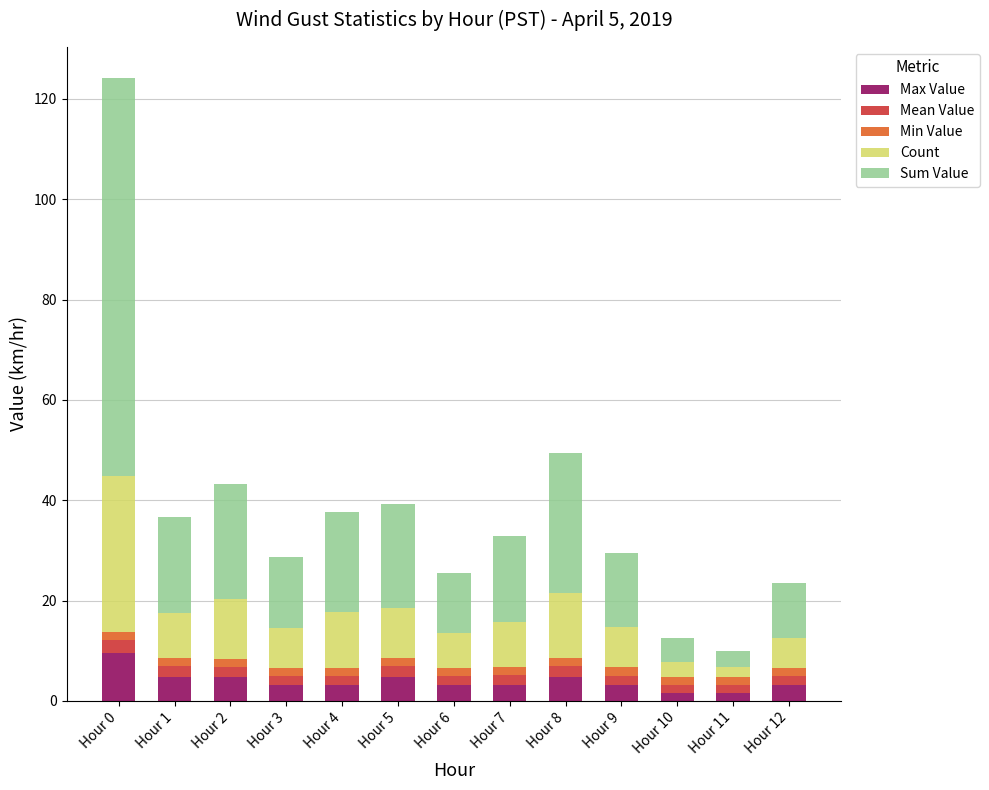

What is the total value across all series at Hour 10?

12.6